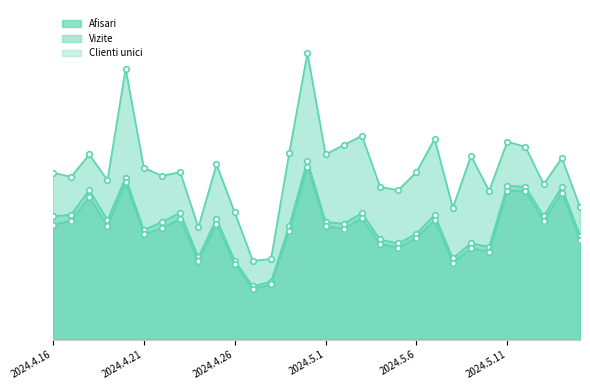

What is the spread (max minus min) of values at 2024.4.22?

7236